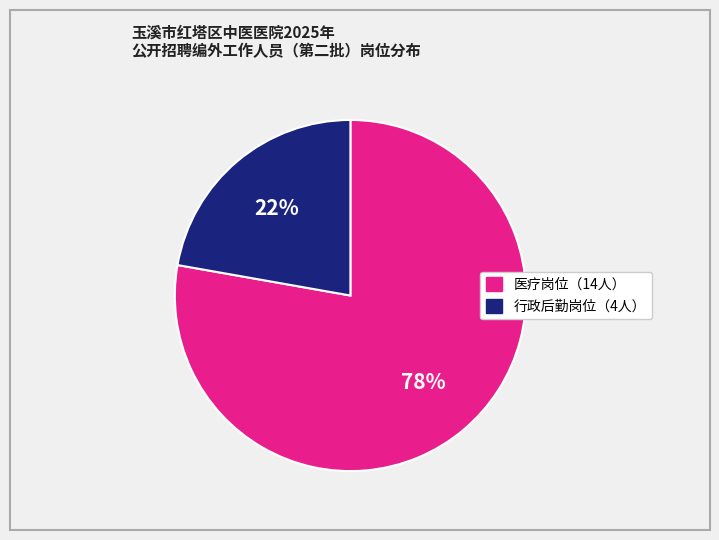

Does any single category account for the majority?

Yes